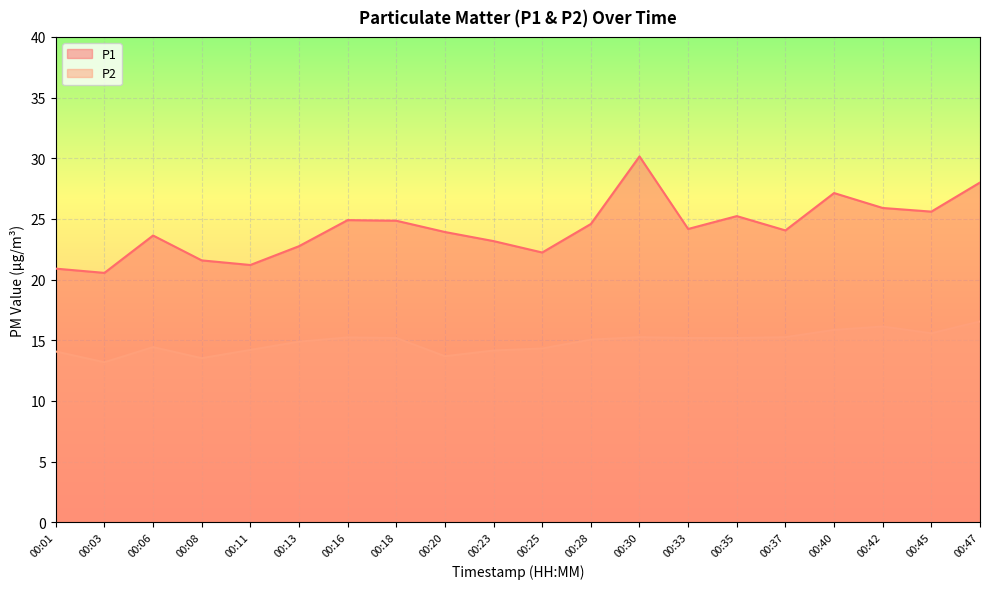

What is the total value across all series at 00:11?

35.4